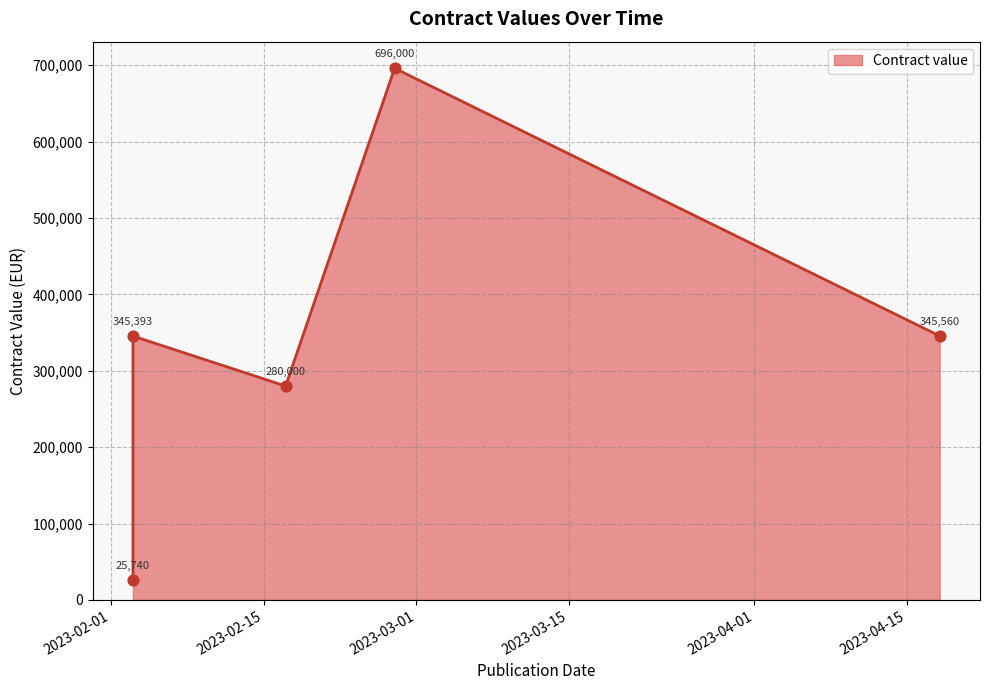

Which has a higher value, 2023-02-17 or 2023-04-18?

2023-04-18